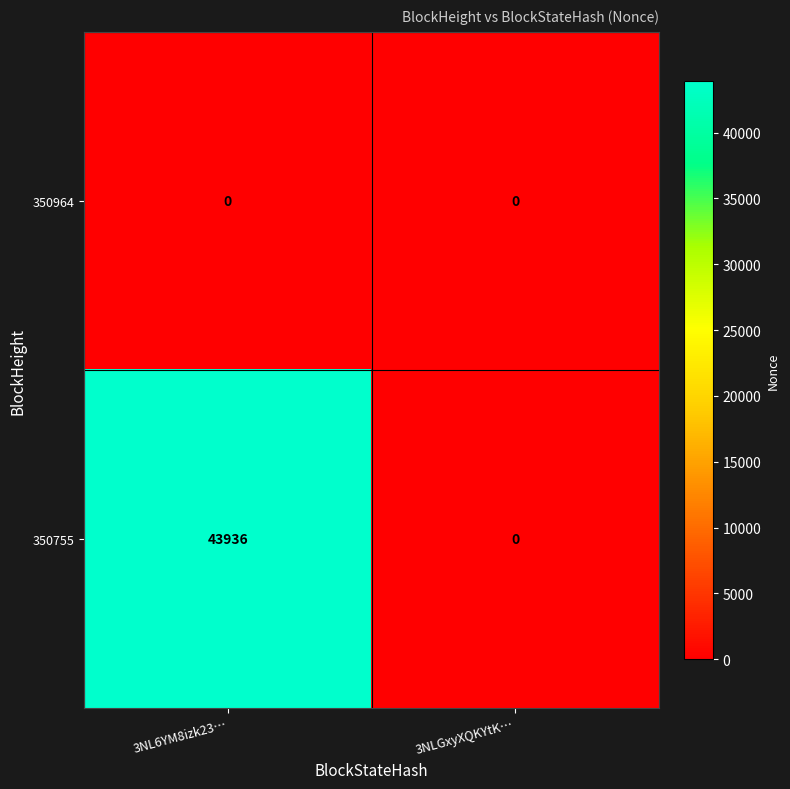

At which category does the chart reach its peak across all series?

3NL6YM8izk23…